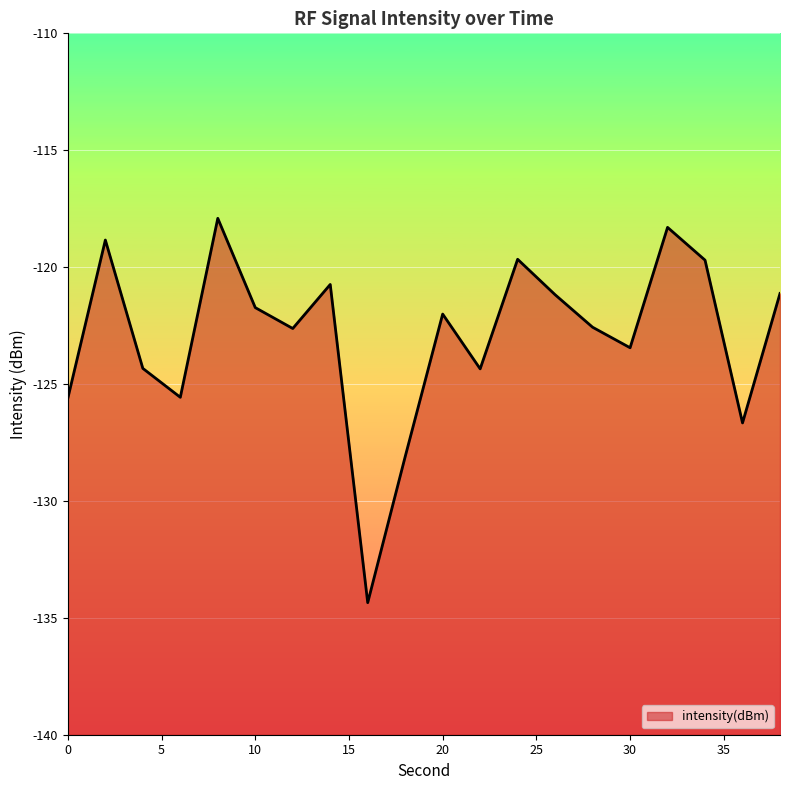

How many values are below -122?

11